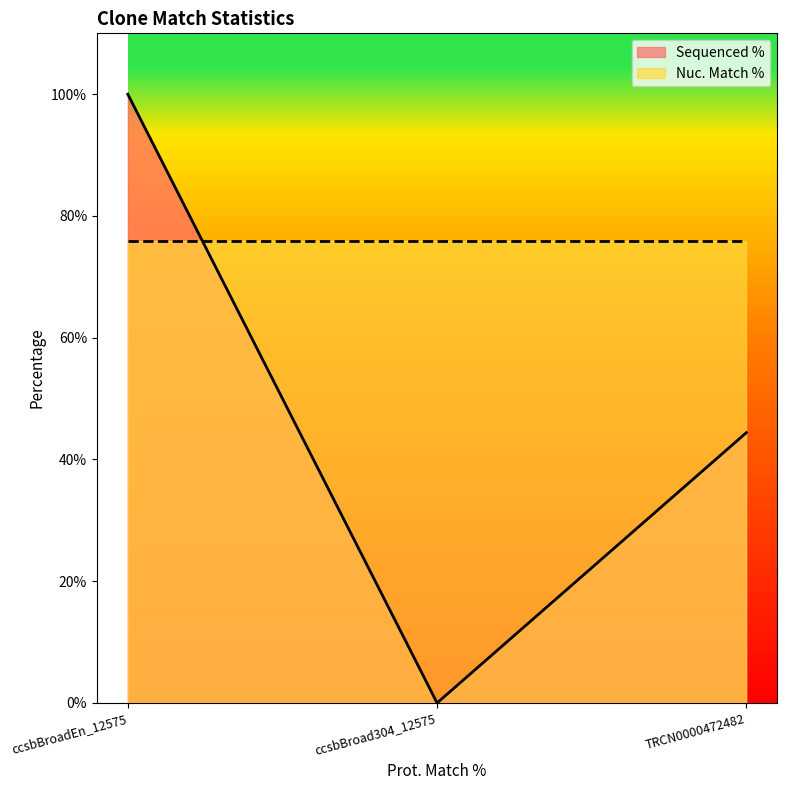

Where does the data first go above 44?

ccsbBroadEn_12575